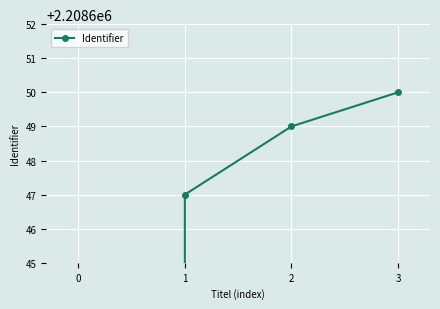

List the labels in order of value, largest first.

3, 2, 1, 0